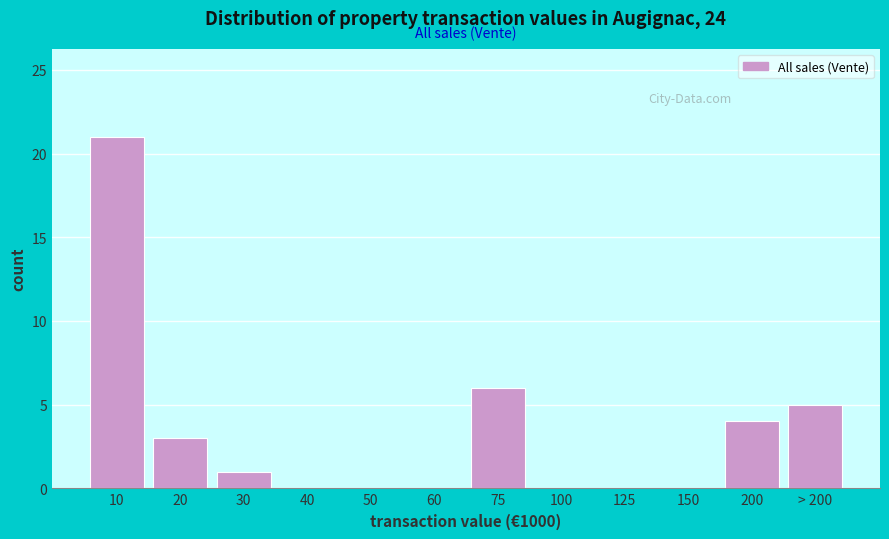

Reading left to right, what are all the values shown in this chart?

10=21	20=3	30=1	40=0	50=0	60=0	75=6	100=0	125=0	150=0	200=4	> 200=5